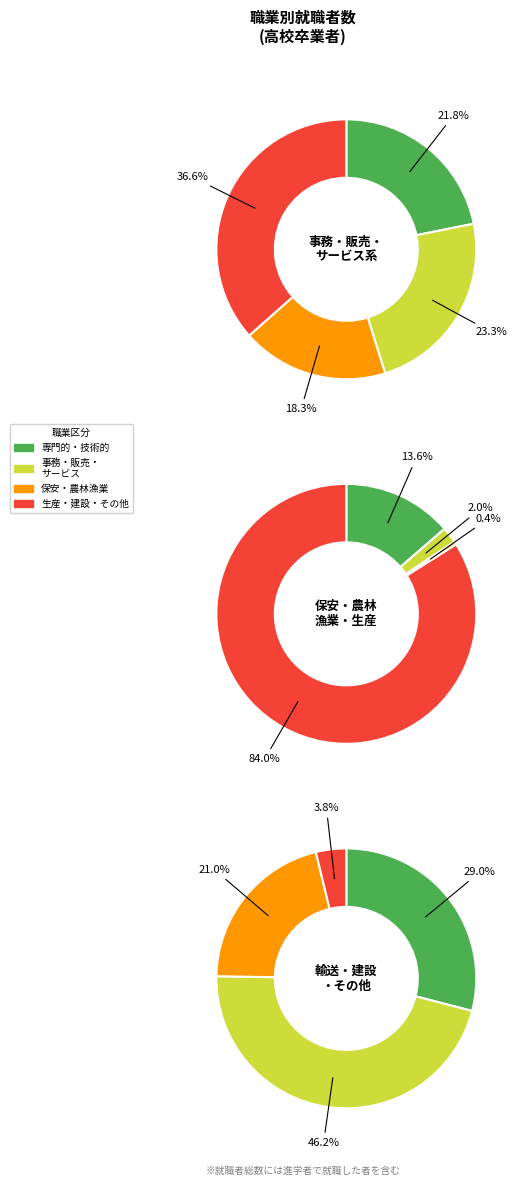

What is the ratio of the value at 保安職業従事者 to the value at 専門的･技術的職業従事者?

0.7